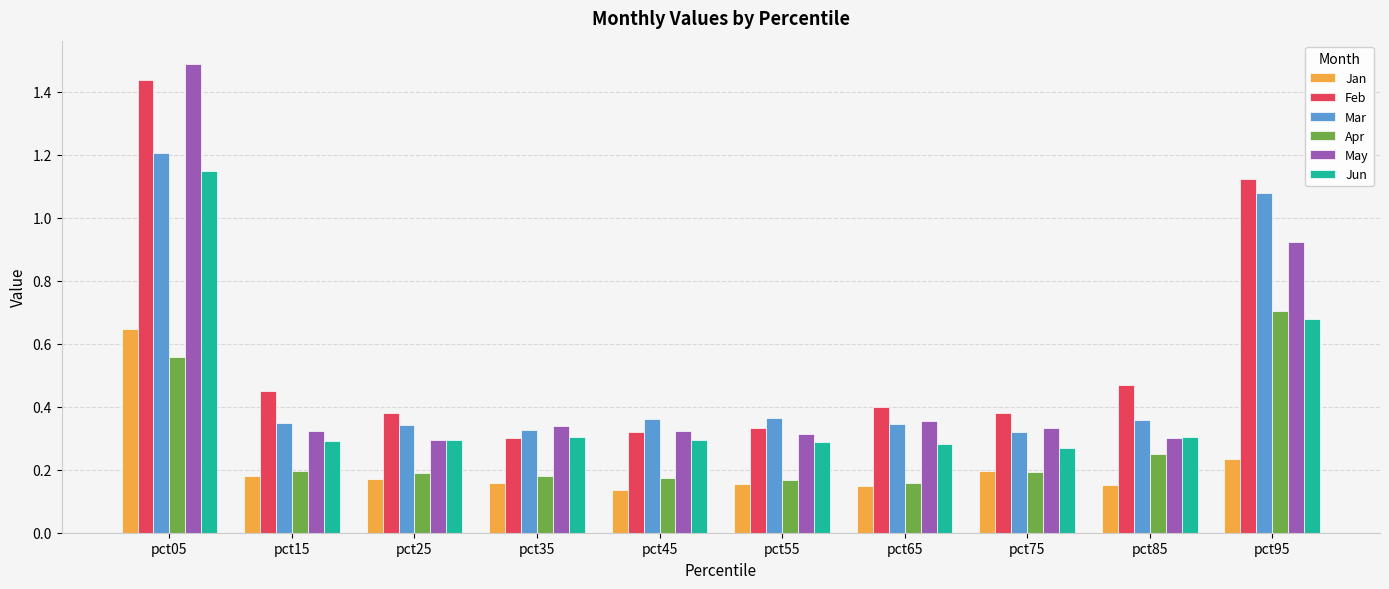

What is the maximum value shown in the chart?

1.5